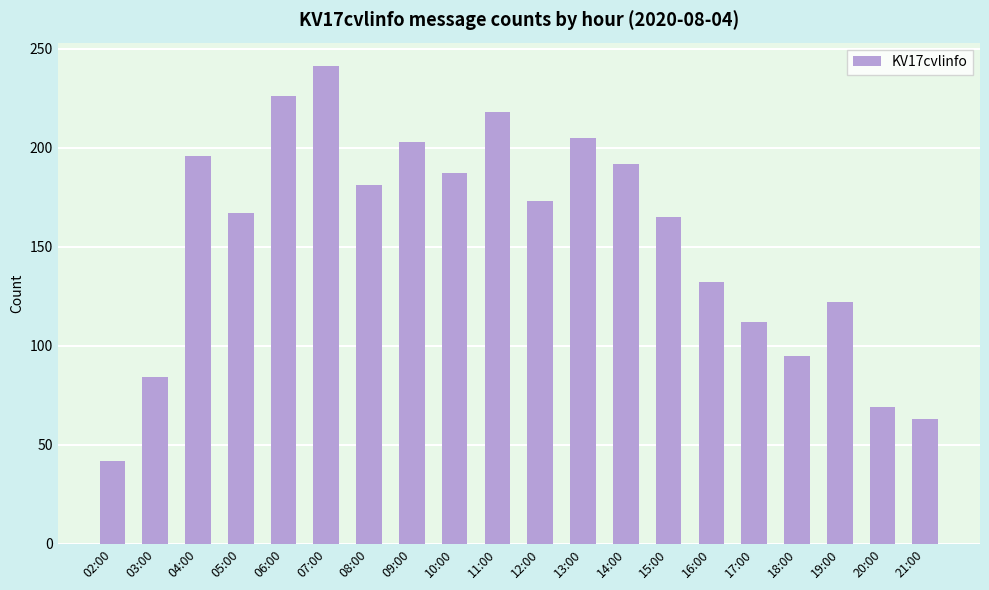

Reading left to right, transcribe all the data shown in this chart.

02:00=42	03:00=84	04:00=196	05:00=167	06:00=226	07:00=241	08:00=181	09:00=203	10:00=187	11:00=218	12:00=173	13:00=205	14:00=192	15:00=165	16:00=132	17:00=112	18:00=95	19:00=122	20:00=69	21:00=63